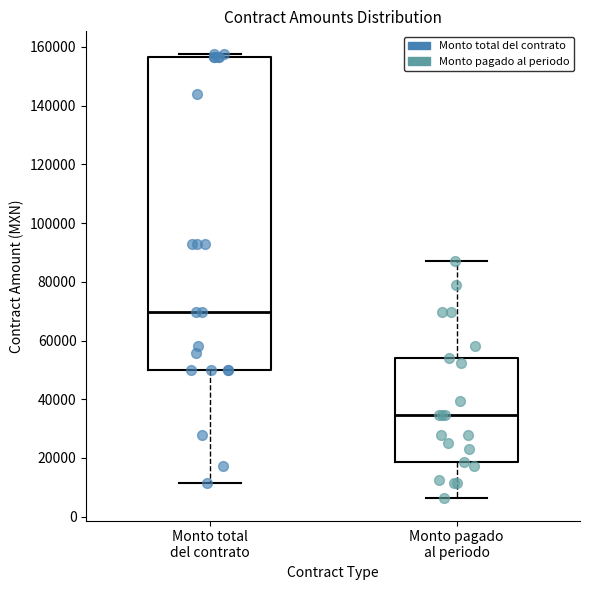

Where does the upper whisker of the box for Monto pagado al periodo end on the y-axis? The values are not printed on the chart, so give them approximately, as read against the axis.

88000